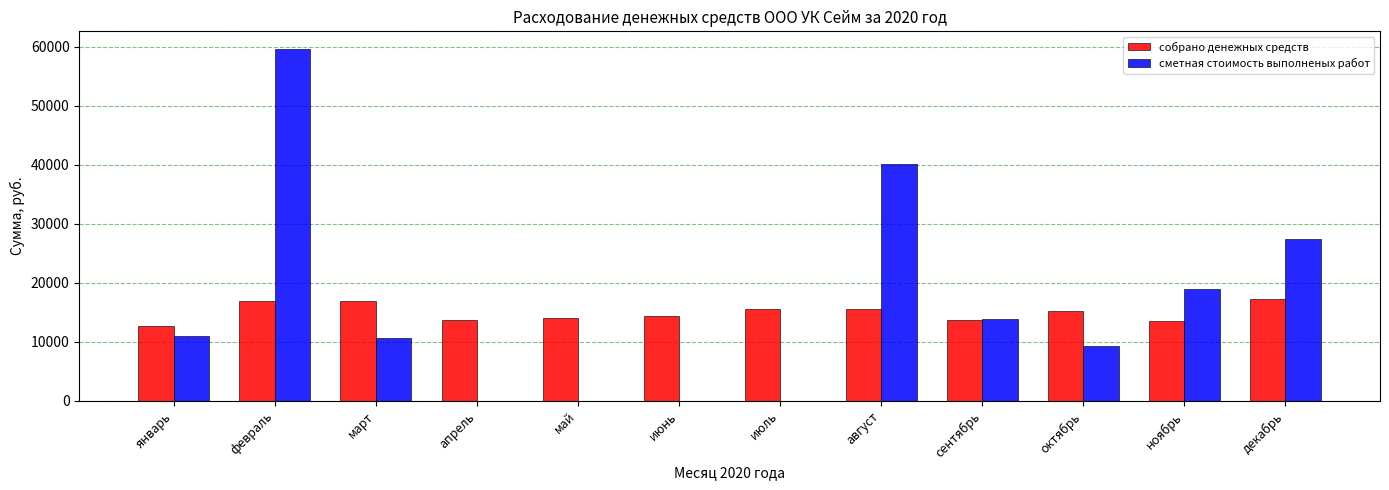

How many data points in собрано денежных средств are above 15230?

6